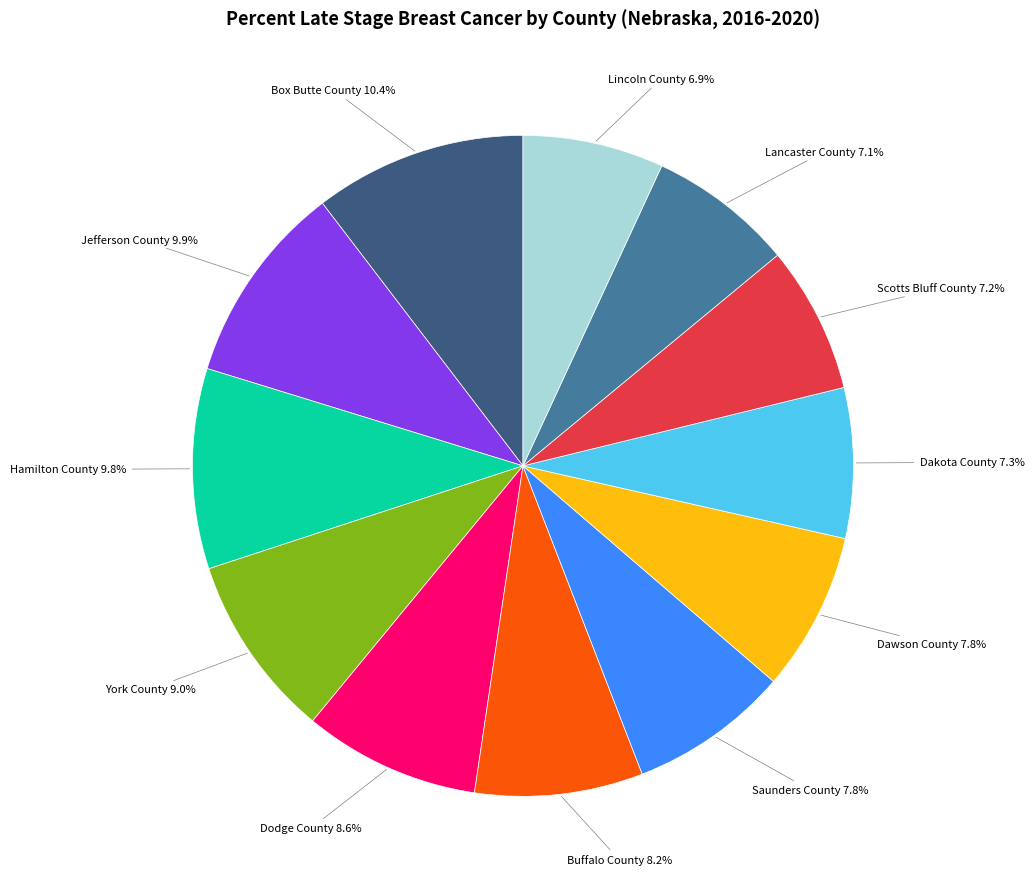

True or false: Hamilton County accounts for 20% of the total.

False